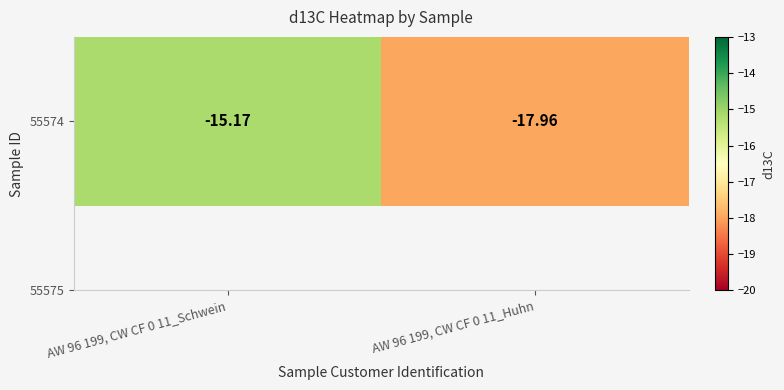

List the labels in order of value, smallest first.

AW 96 199, CW CF 0 11_Huhn, AW 96 199, CW CF 0 11_Schwein